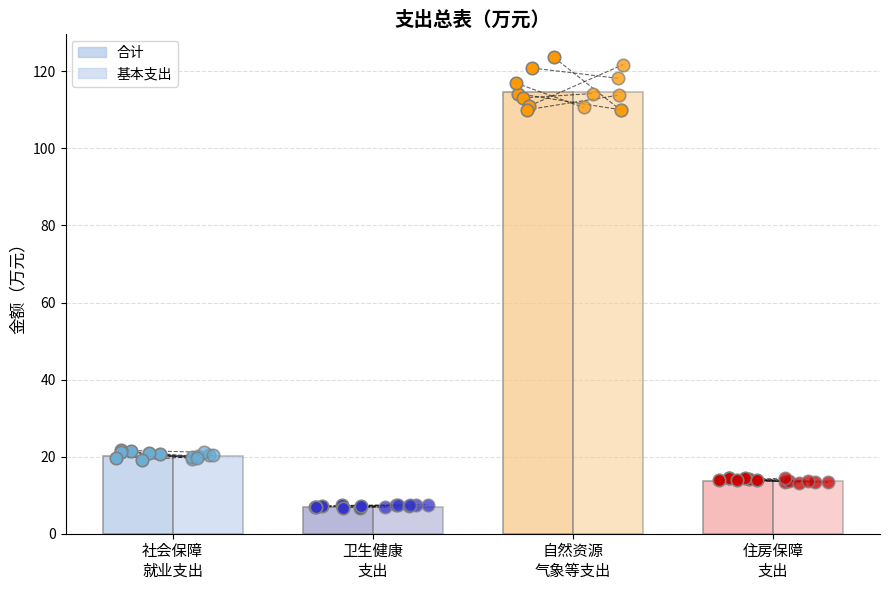

Is the value of 基本支出 at 社会保障和就业支出 greater than the value of 合计 at 社会保障和就业支出?

No